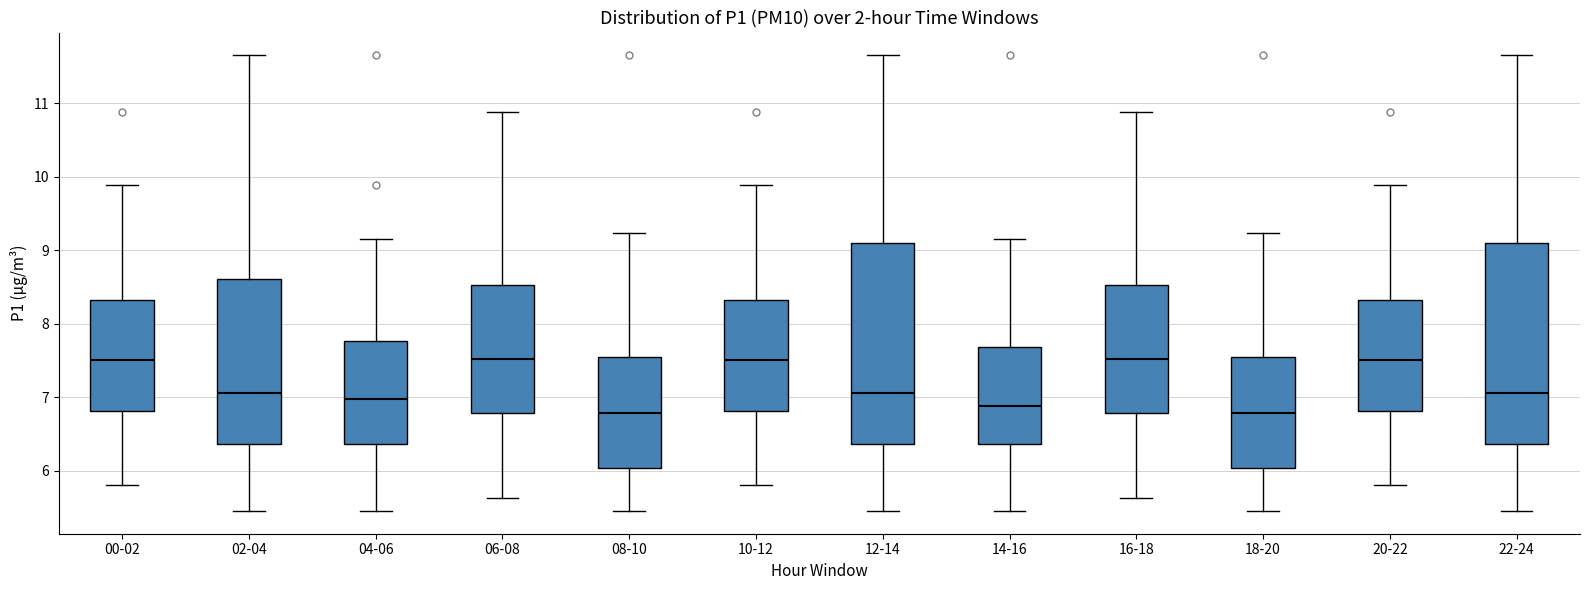

Where does the lower whisker of the box for 14-16 end on the y-axis? The values are not printed on the chart, so give them approximately, as read against the axis.

5.5